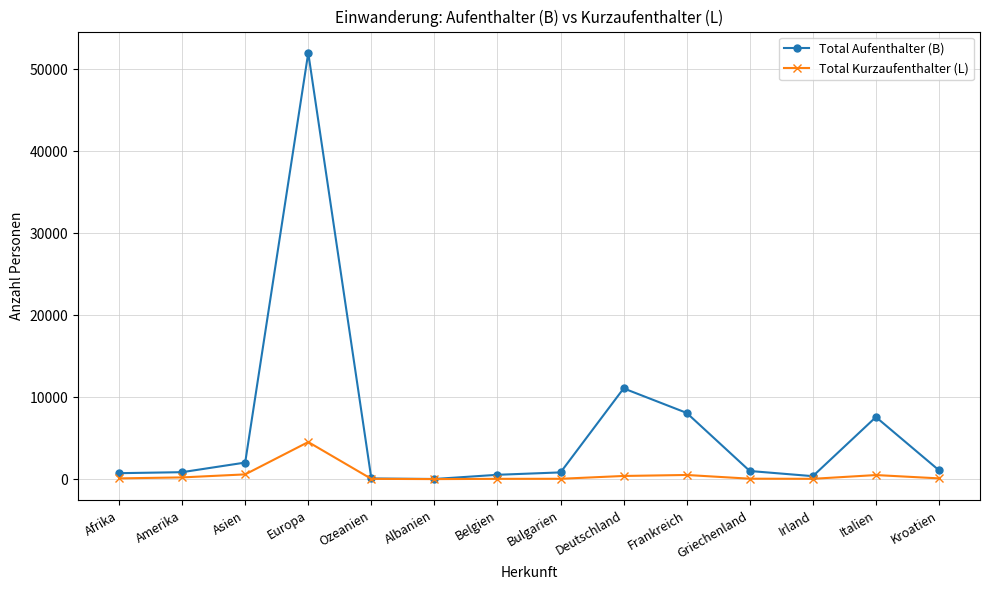

How many lines are shown in the chart?

2